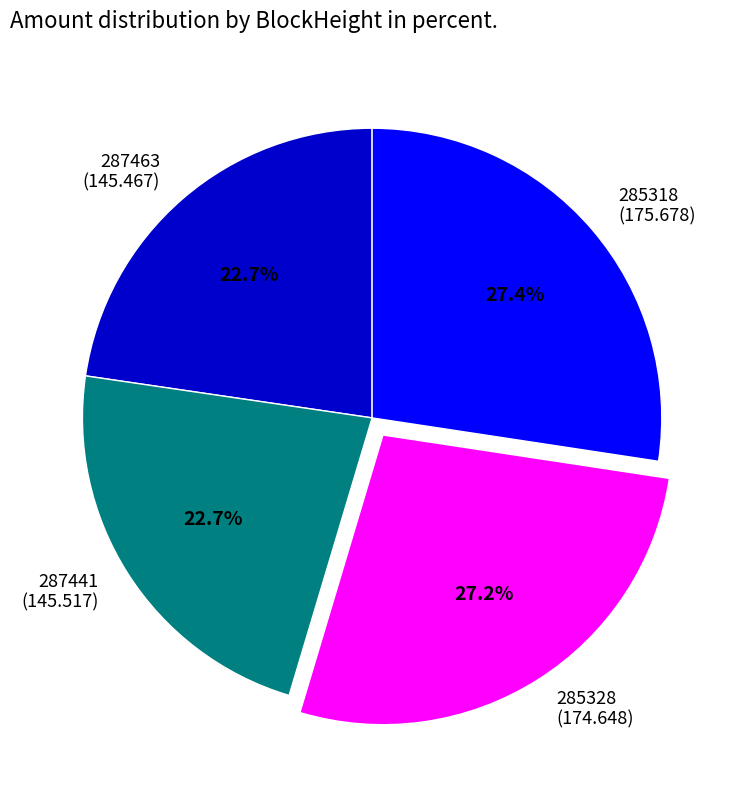

How many slices are in this pie chart?

4